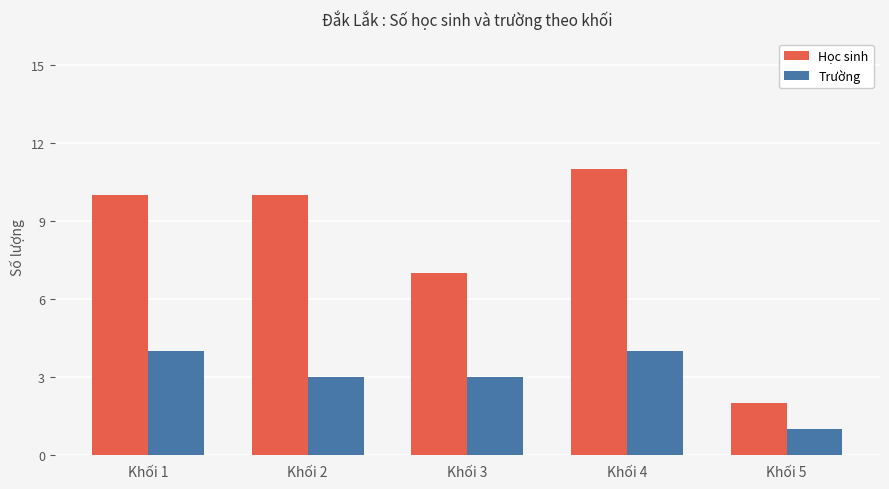

What is the maximum value shown in the chart?

11